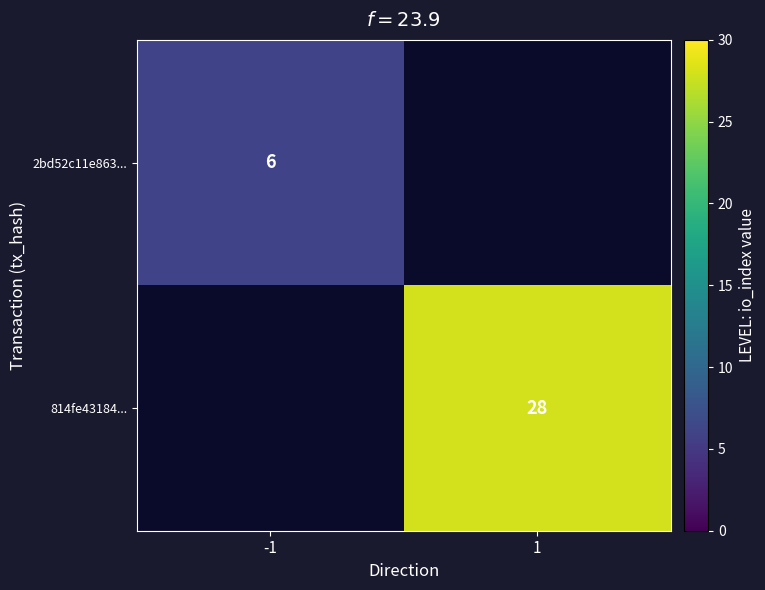

The 814fe43184... series shows 12 at 1. True or false?

False